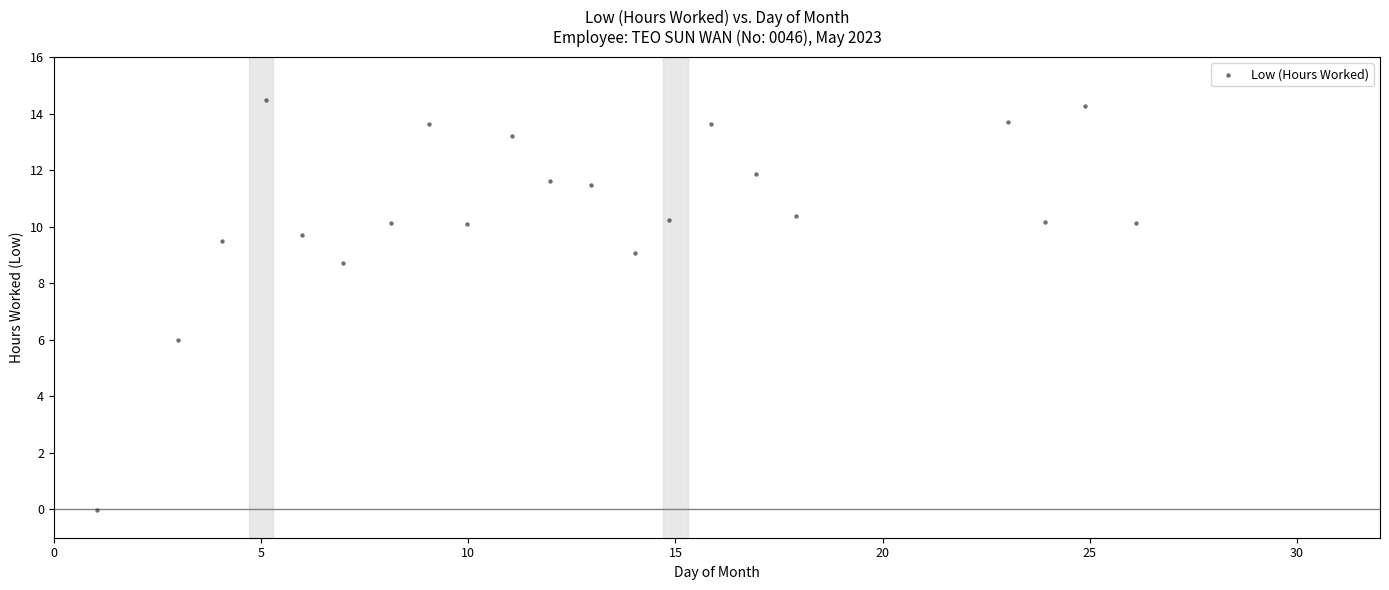

What is the range of X values (max minus min)?

25.1